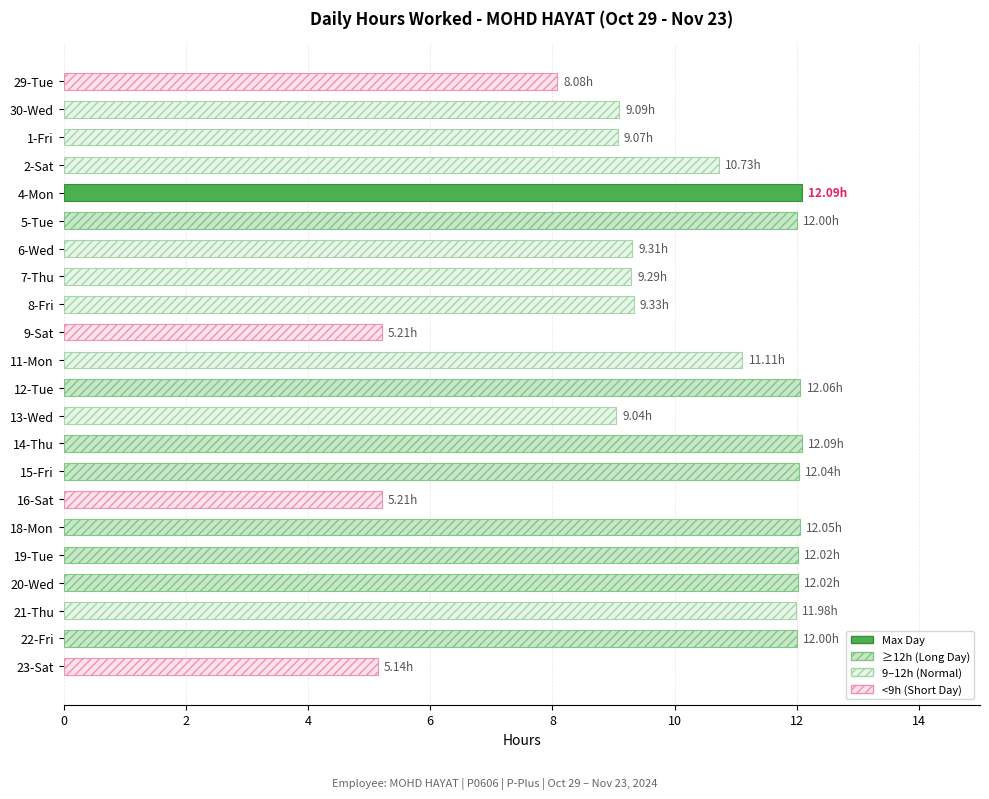

Between 4-Mon and 2-Sat, which is larger?

4-Mon